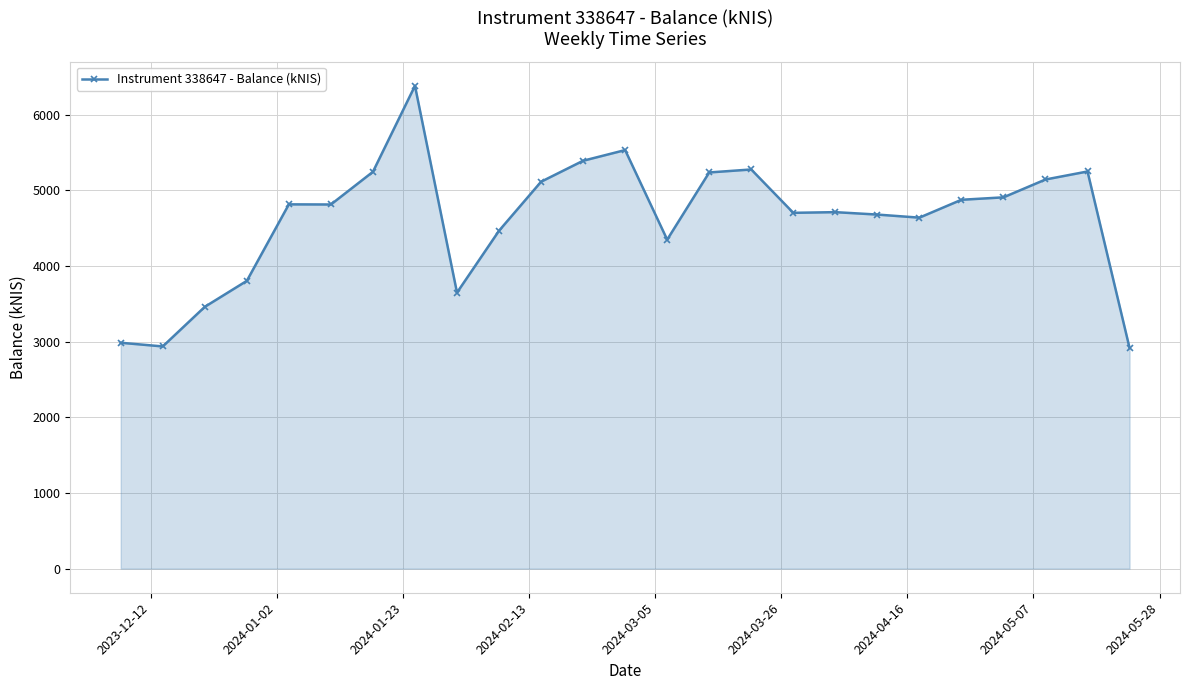

What is the value of the 25th point from the left?

2915.6